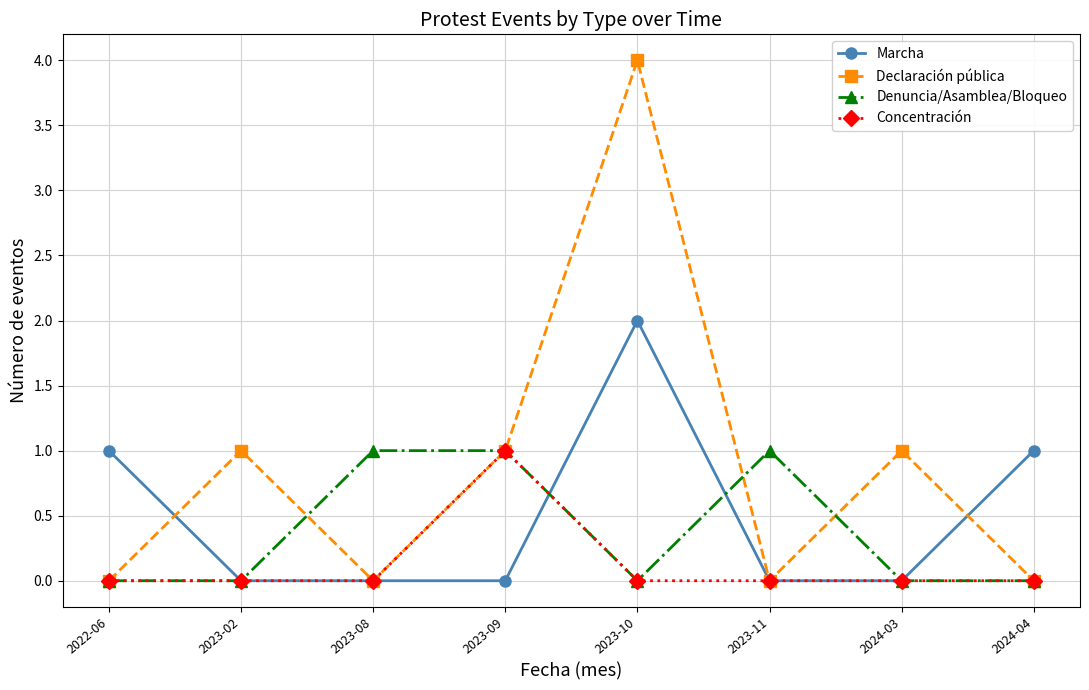

What is the value of the Marcha point at the 1st from the left?

1